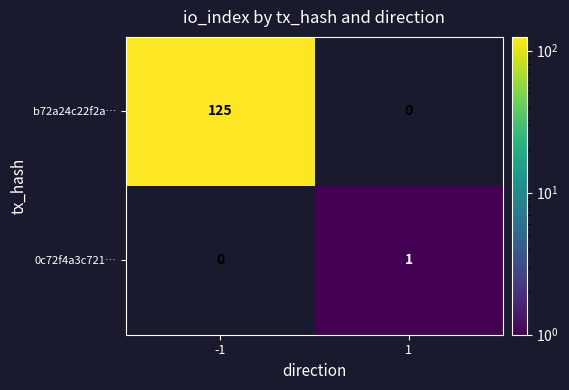

How many values in 0c72f4a3c721… are above zero?

1